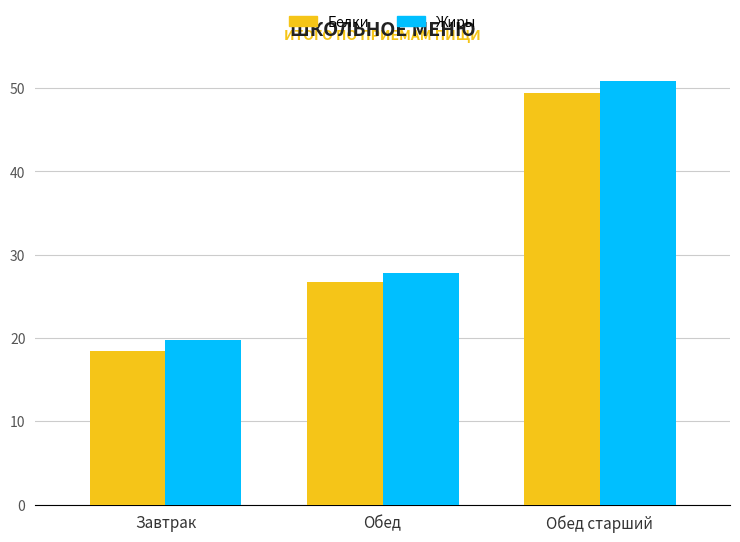

How many data points does each series have?

3